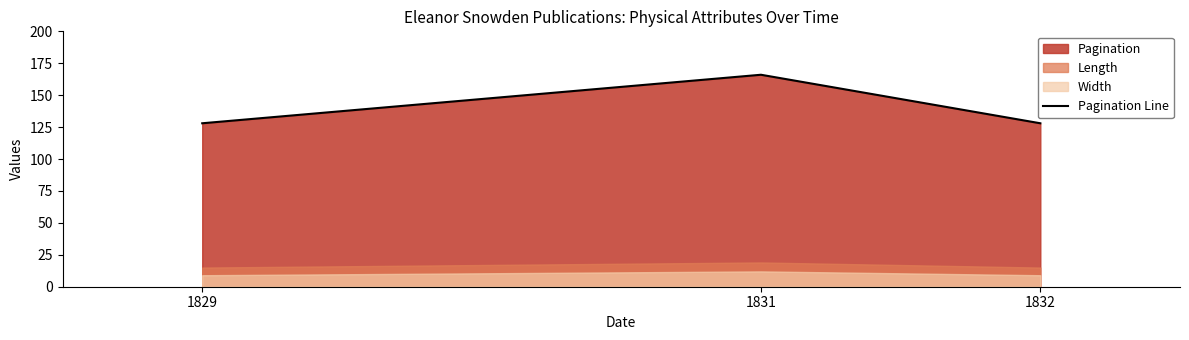

List the labels in order of value, smallest first.

1829, 1832, 1831